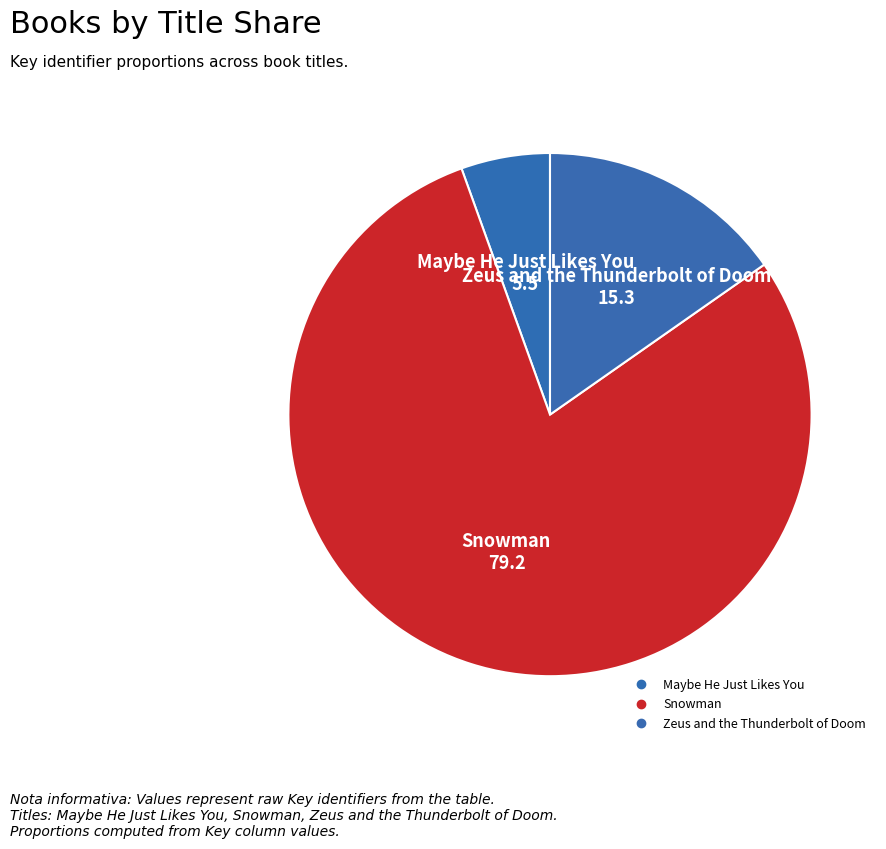

What is the smallest slice in the pie chart?

Maybe He Just Likes You